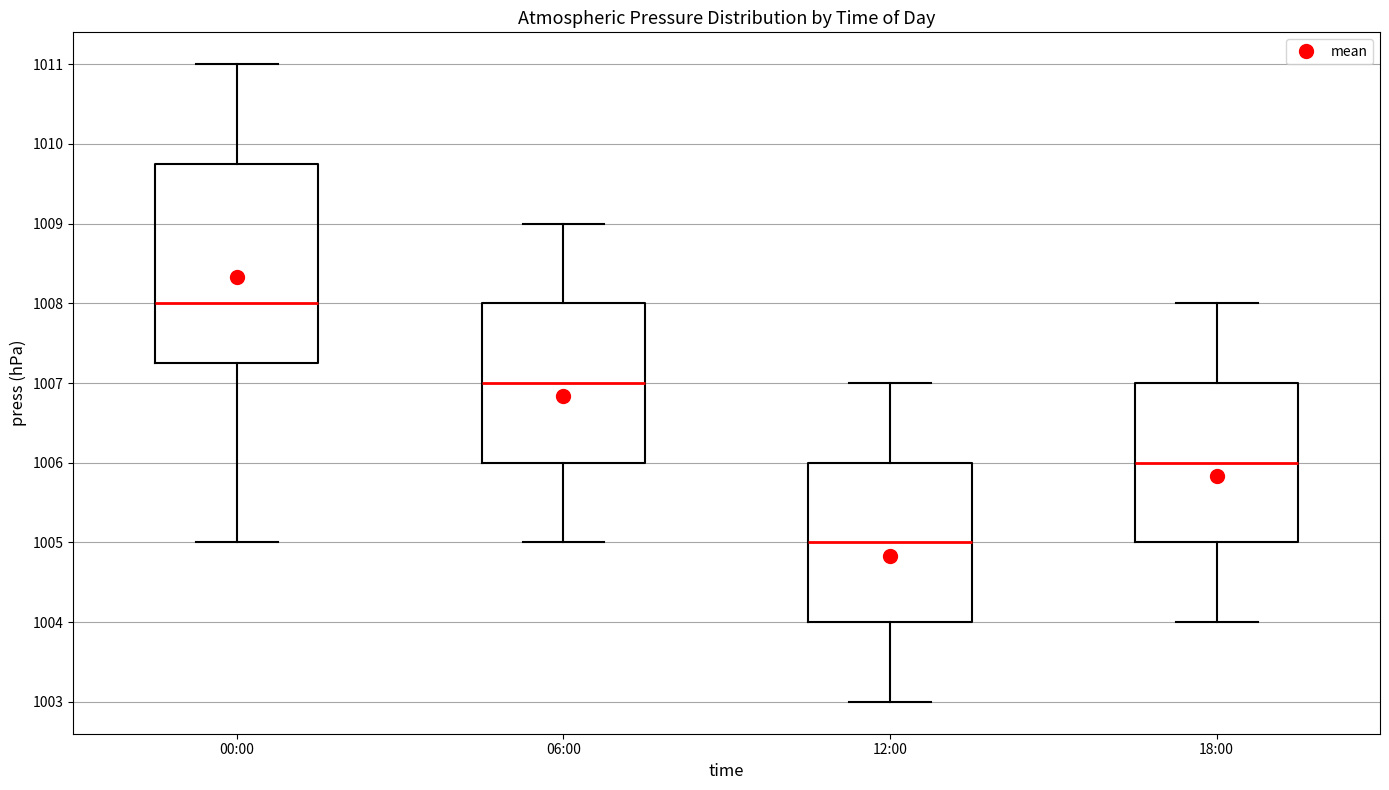

Reading left to right, transcribe this box plot: for each box, give where its median line is, the range the box spans, and where its two whiskers end, as read against the y-axis. The values are not printed on the chart, so give them approximately, as read against the axis.

00:00: median 1008.0, box 1007.3 to 1009.8, whiskers 1005.0 to 1011.0
06:00: median 1007.0, box 1006.0 to 1008.0, whiskers 1005.0 to 1009.0
12:00: median 1005.0, box 1004.0 to 1006.0, whiskers 1003.0 to 1007.0
18:00: median 1006.0, box 1005.0 to 1007.0, whiskers 1004.0 to 1008.0